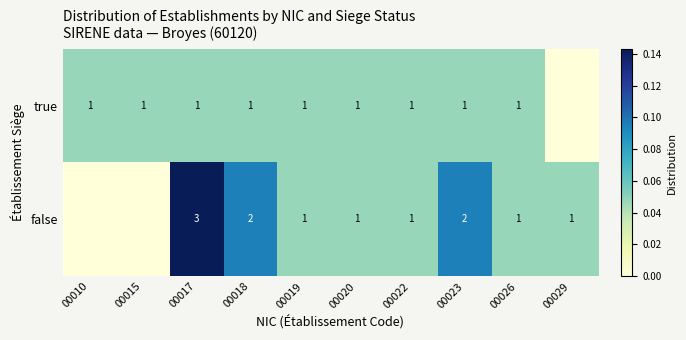

What is the total value across all series at 00017?

4